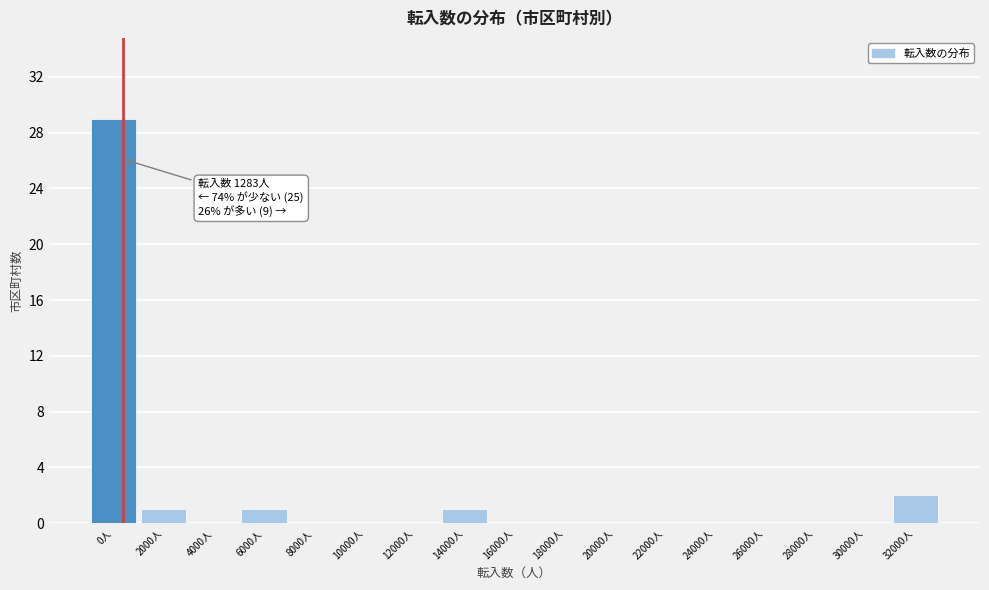

Reading left to right, extract all data points from this chart.

0人=29	2000人=1	4000人=0	6000人=1	8000人=0	10000人=0	12000人=0	14000人=1	16000人=0	18000人=0	20000人=0	22000人=0	24000人=0	26000人=0	28000人=0	30000人=0	32000人=2